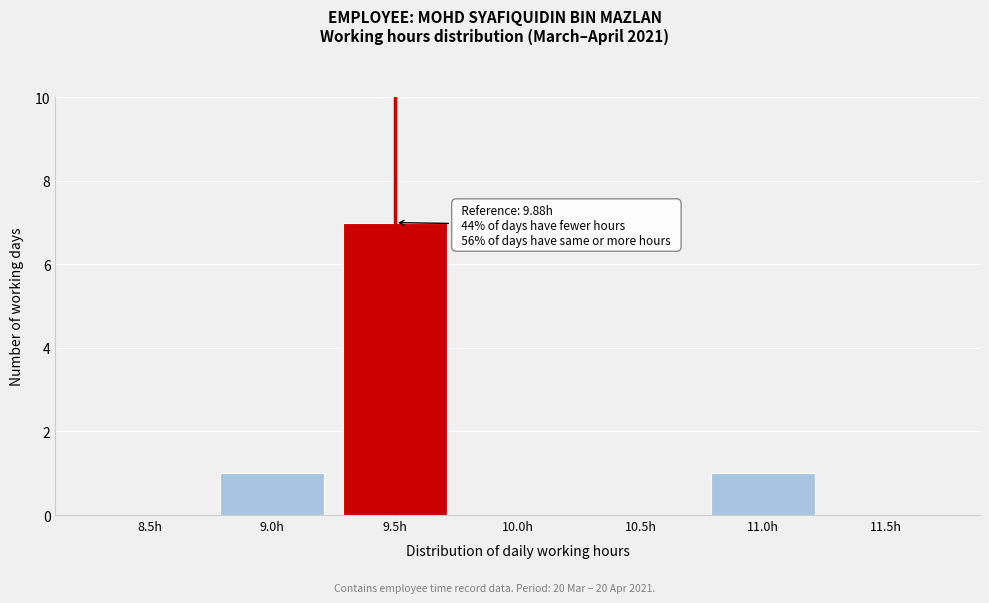

Reading left to right, what are all the values shown in this chart?

8.5h=0	9.0h=1	9.5h=7	10.0h=0	10.5h=0	11.0h=1	11.5h=0